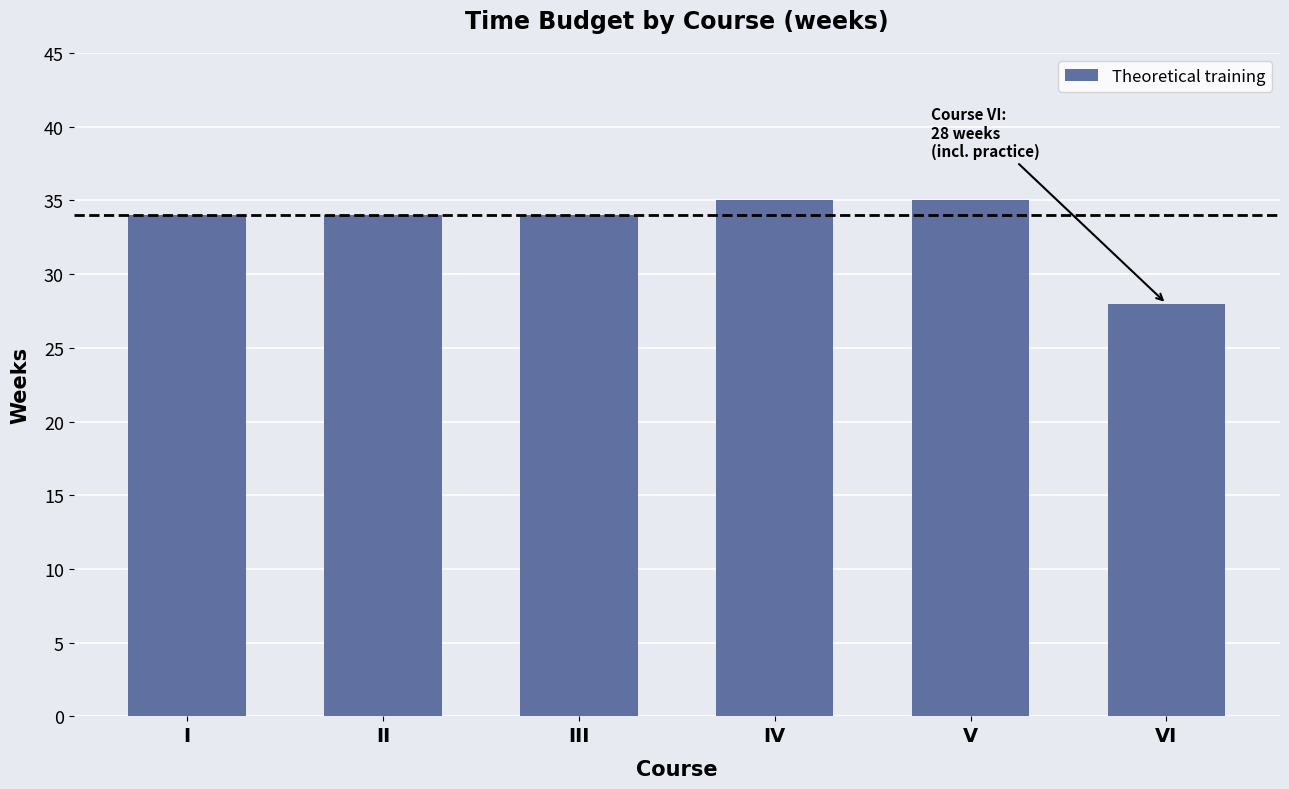

What is the change in value from II to V?

+1